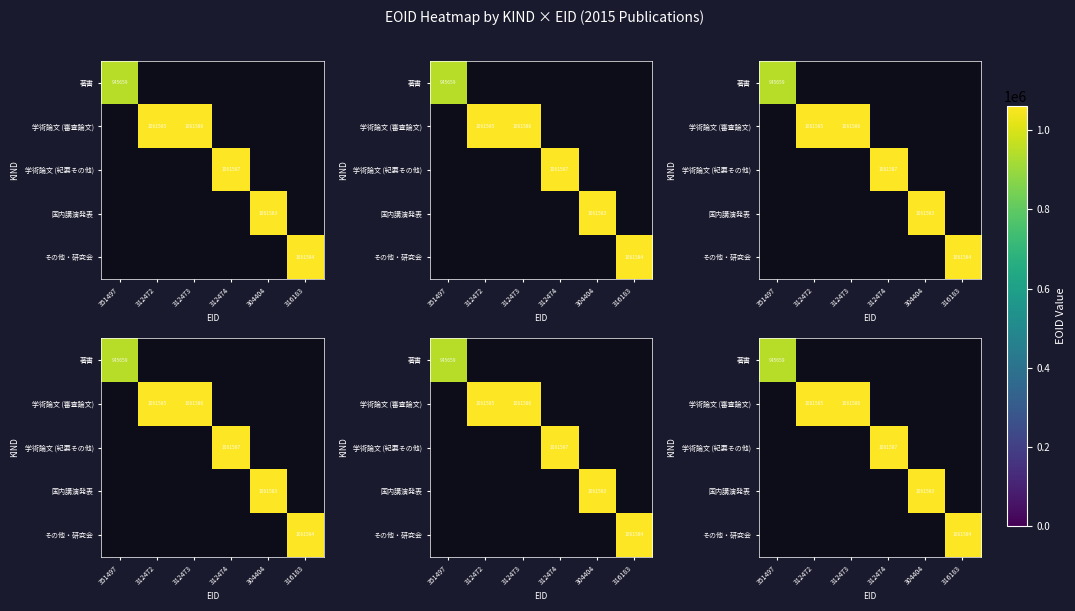

At how many categories does at least one series exceed 990011?

5